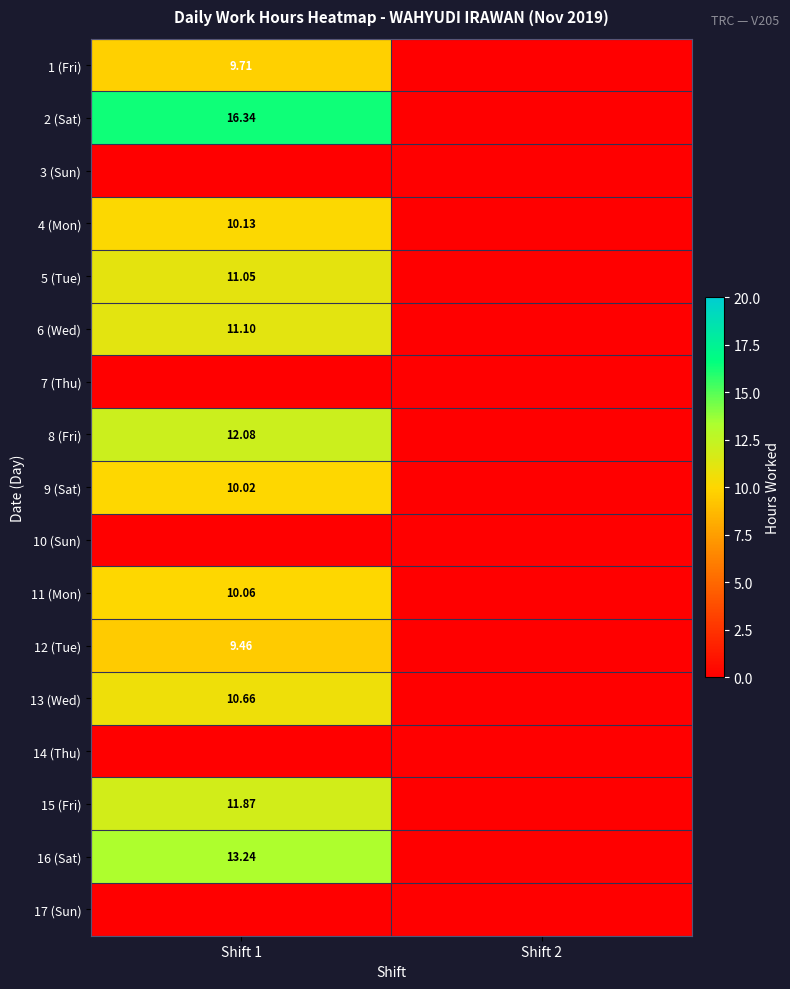

Between Shift 1 and Shift 2, which is larger?

Shift 1